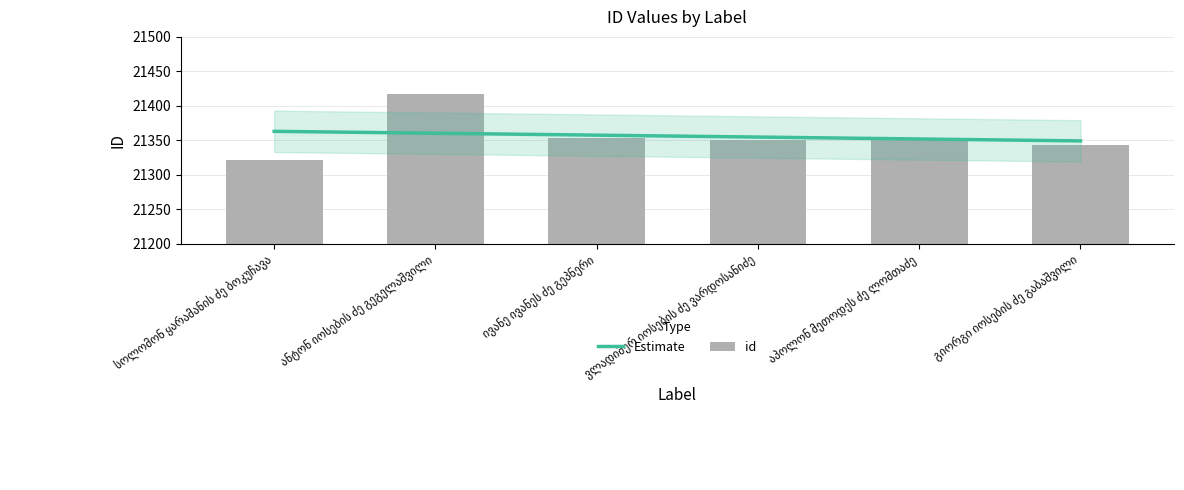

What is the change in value from ანტონ იოსების ძე გეგელაშვილი to ვლადიმერ იოსების ძე ვარდოსანიძე?

-67